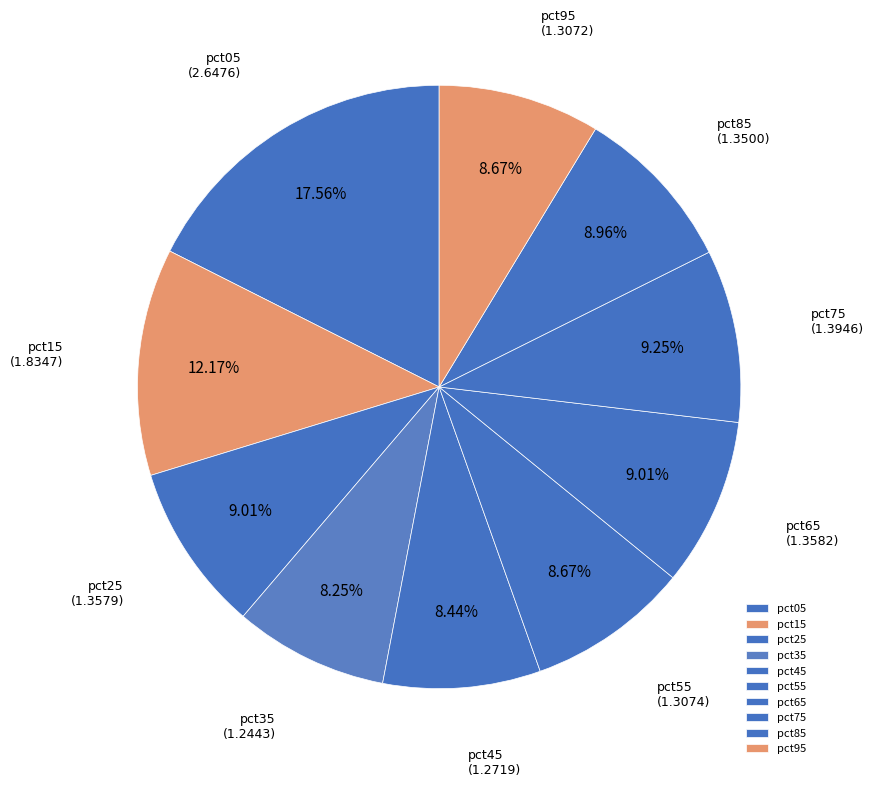

Which slice is the largest?

pct05